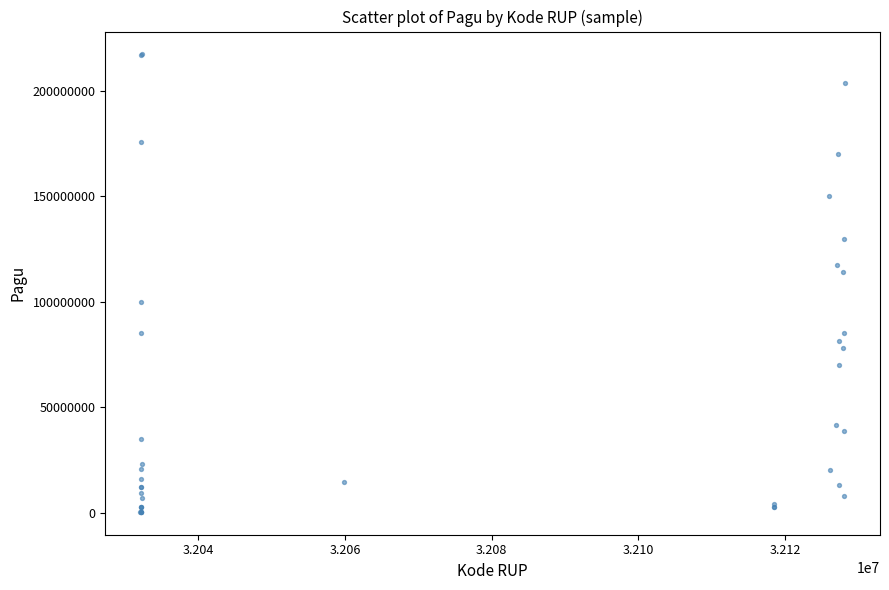

What Y value in the scatter plot is closest to 108830000?

114296000